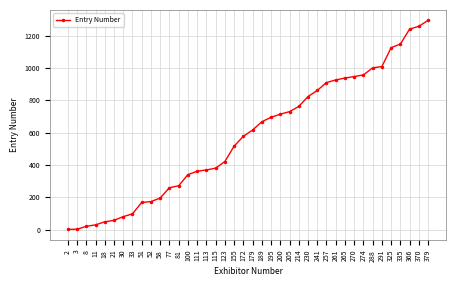

What is the difference between the maximum and second lowest values?

1293